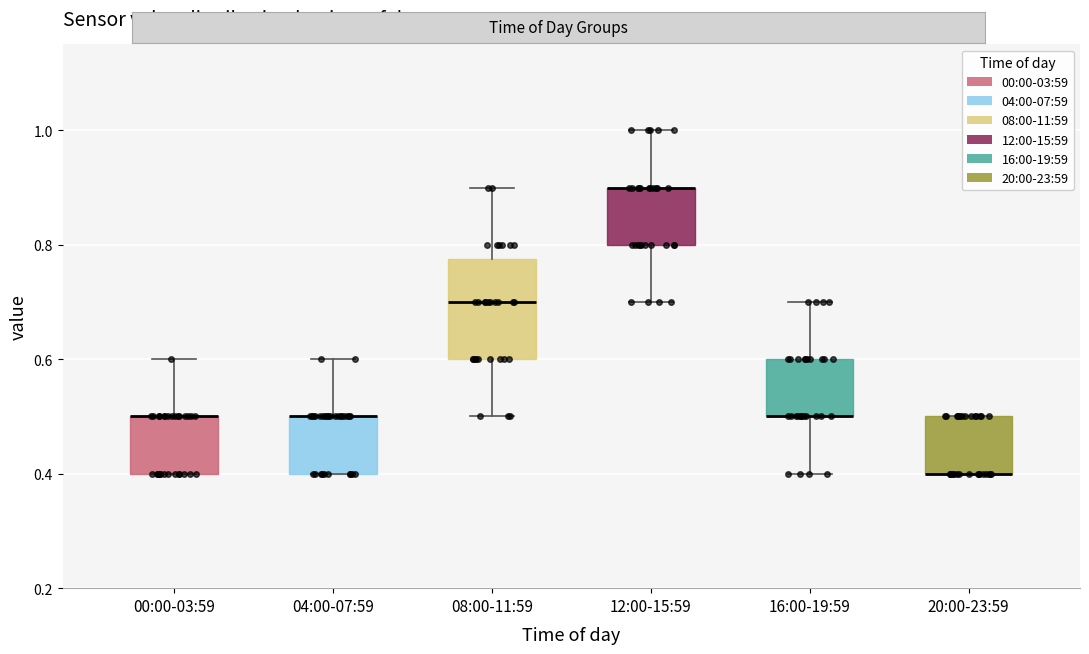

Which box is the tallest, from its lower edge to its upper edge?

08:00-11:59